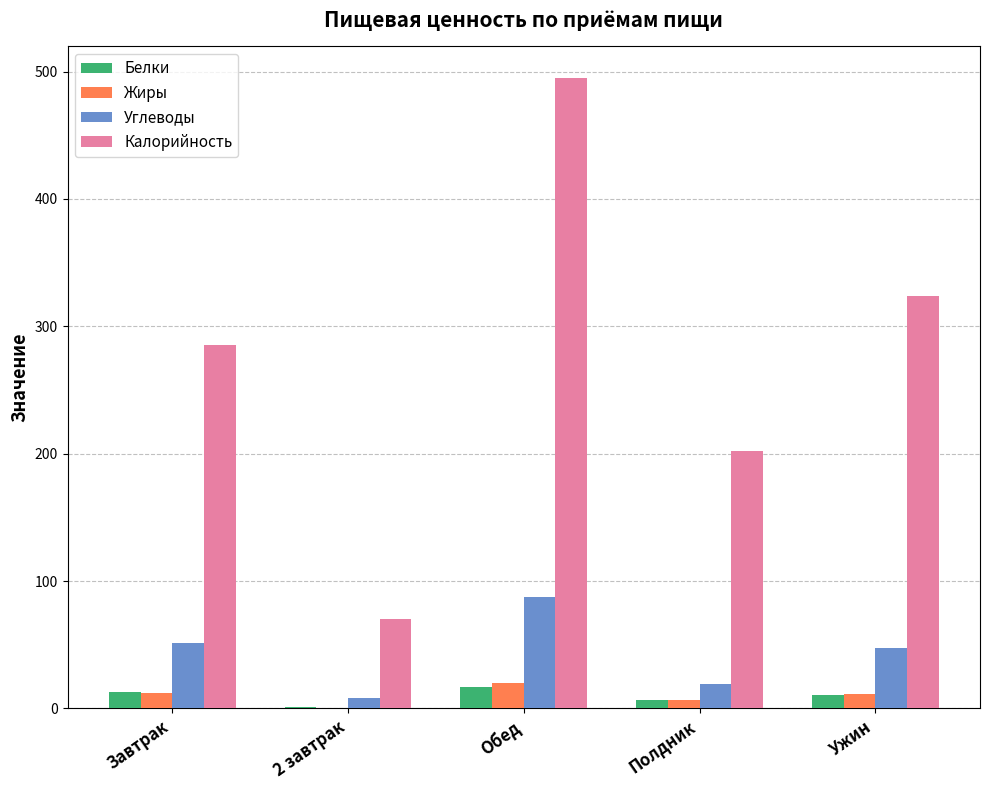

Read the Жиры value at Полдник.

6.8